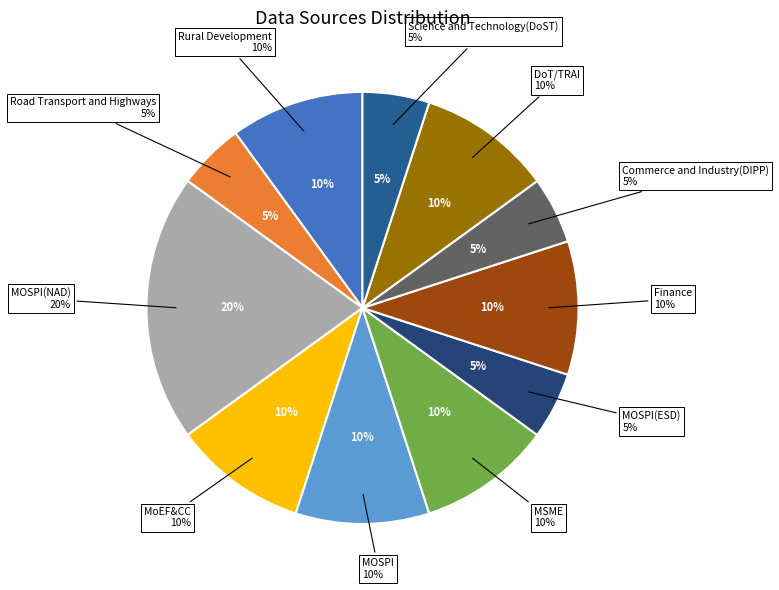

Which category has the smallest portion of the pie?

Road Transport and Highways